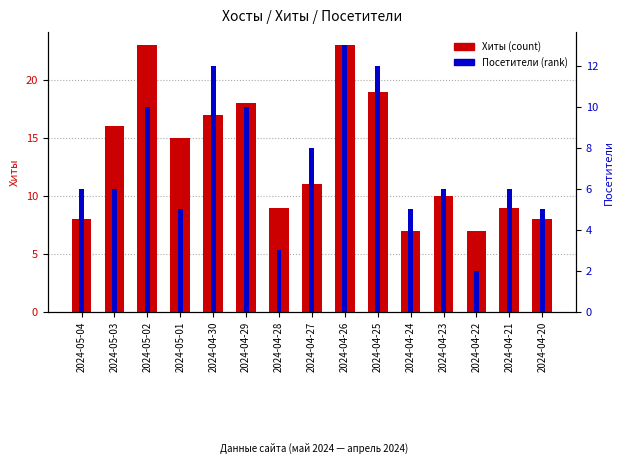

What is the difference between the highest and lowest values at 2024-04-26?

10